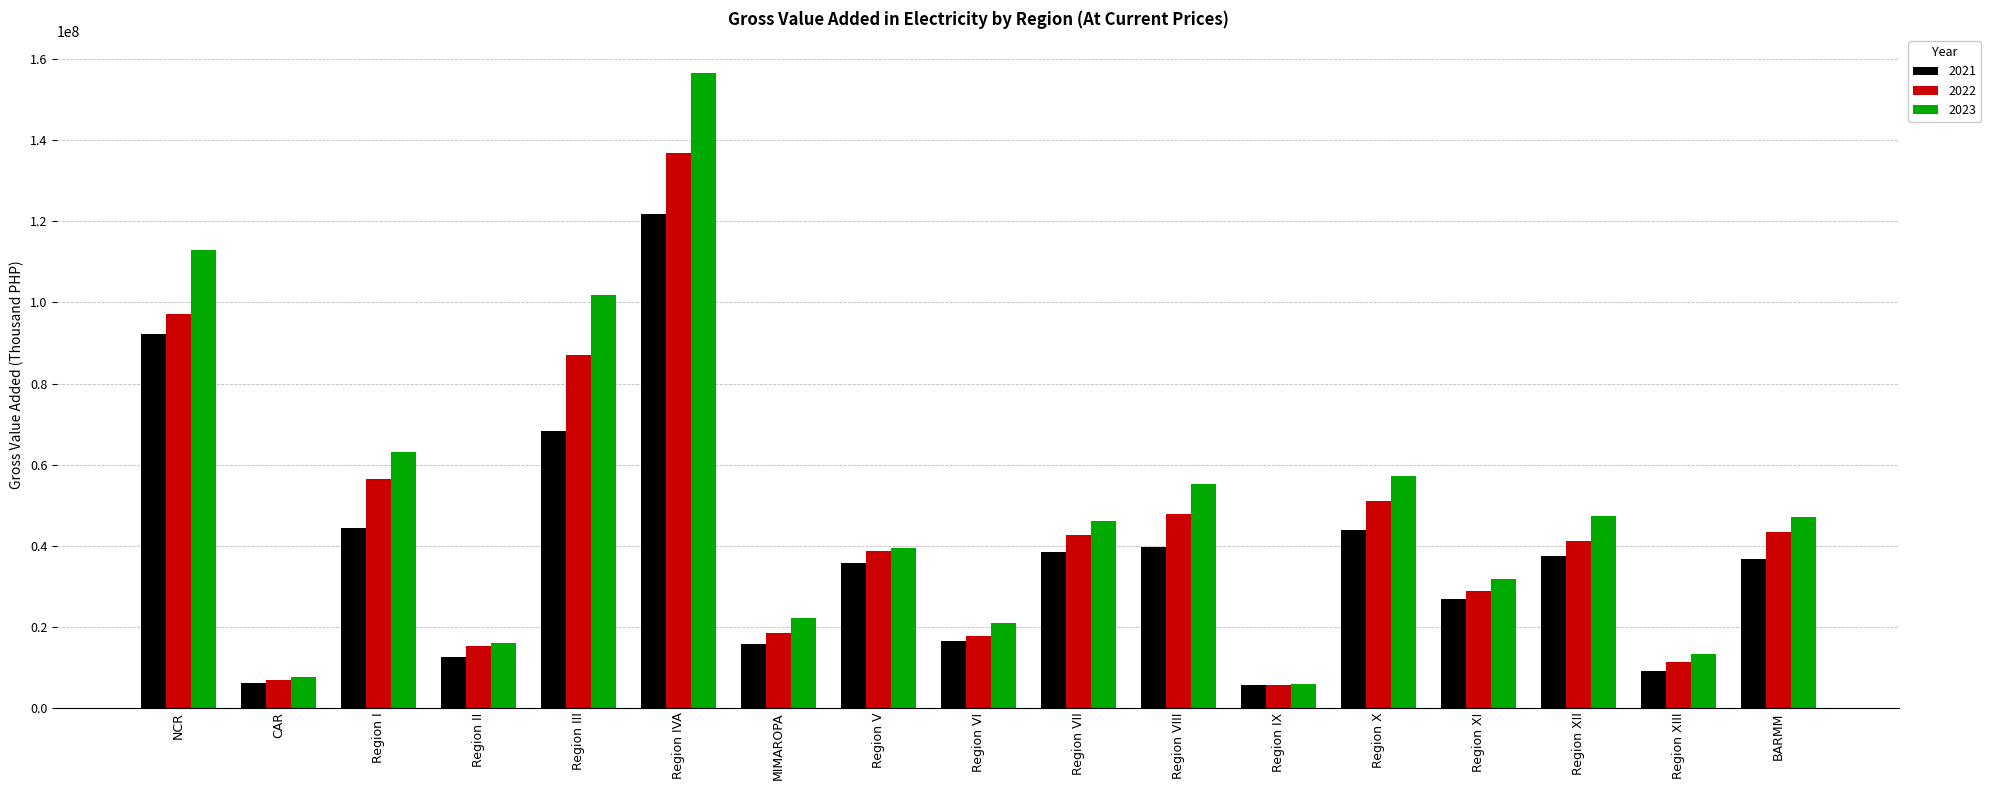

Rank the series at Region VIII from highest to lowest value.

2023, 2022, 2021